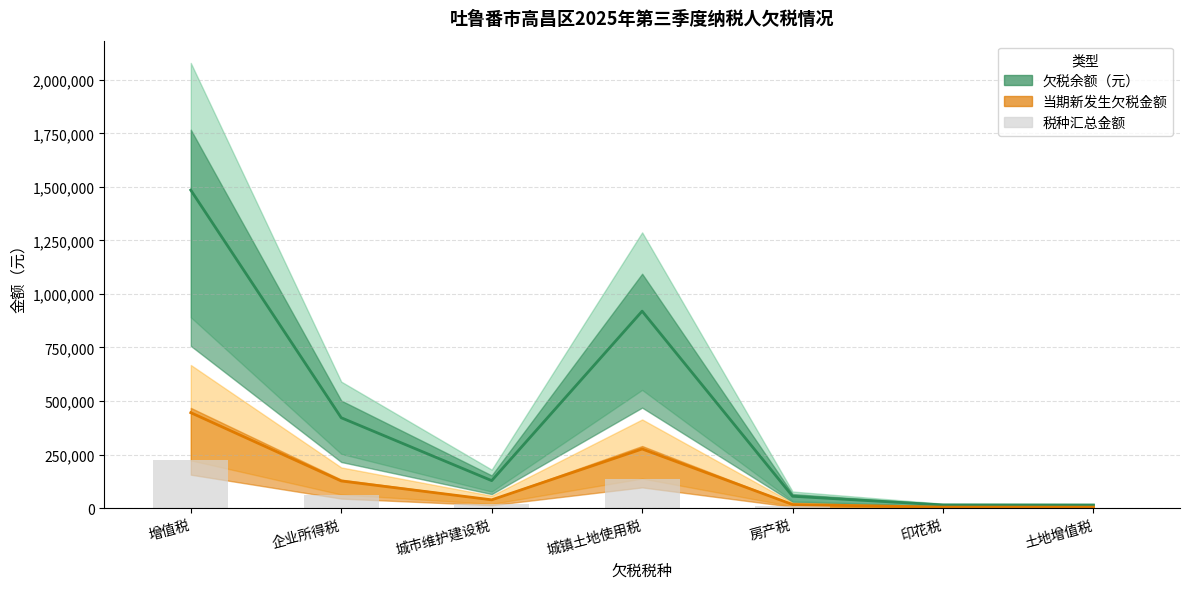

Rank the categories by value from lowest to highest.

土地增值税, 印花税, 房产税, 城市维护建设税, 企业所得税, 城镇土地使用税, 增值税